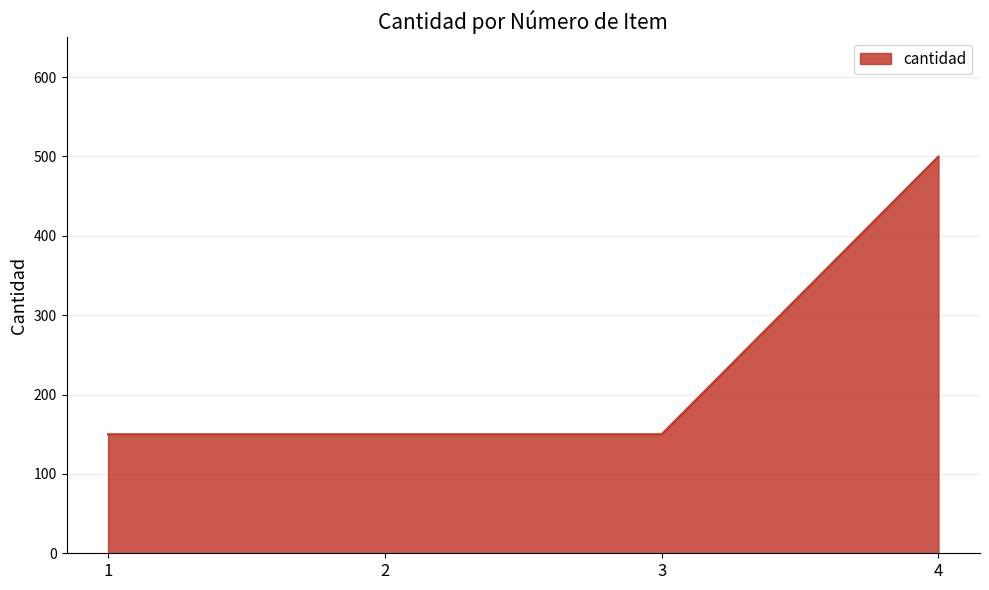

How many lines are shown in the chart?

1